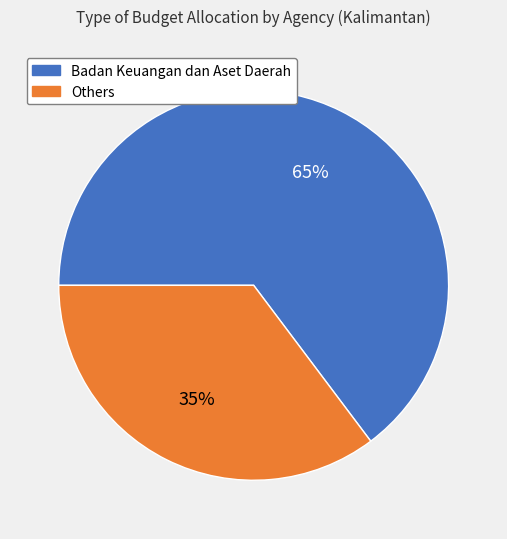

Do Others and Badan Keuangan dan Aset Daerah together represent more than half of the pie?

Yes